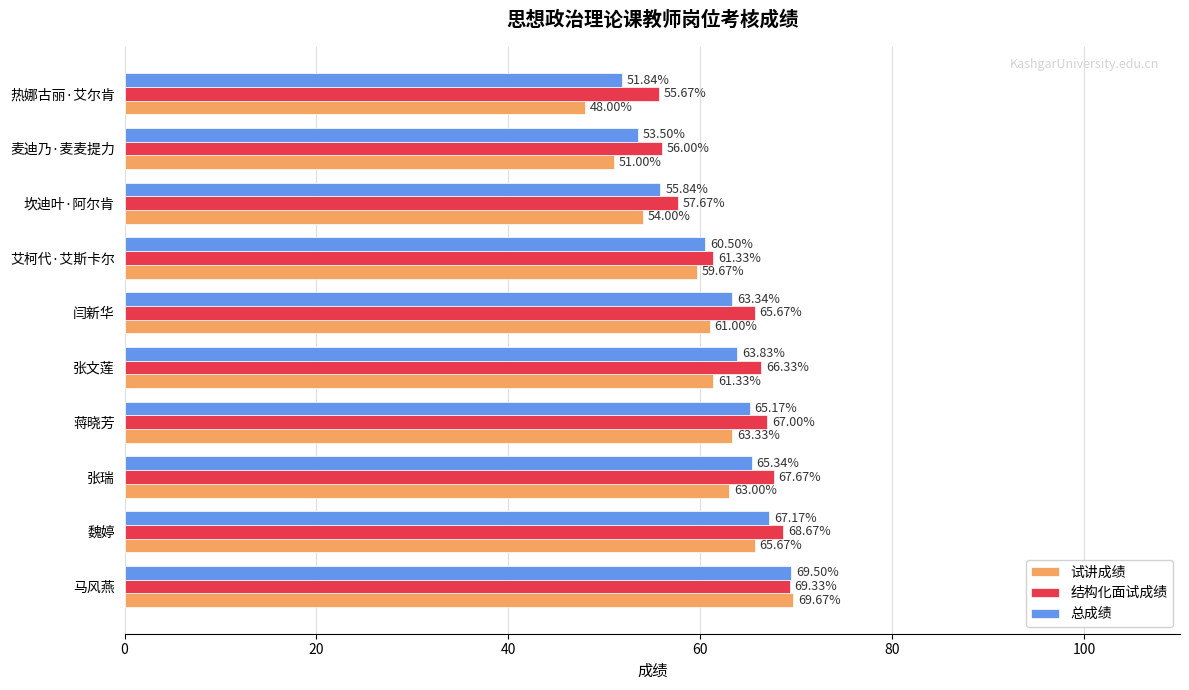

Rank the series at 艾柯代·艾斯卡尔 from lowest to highest value.

试讲成绩, 总成绩, 结构化面试成绩